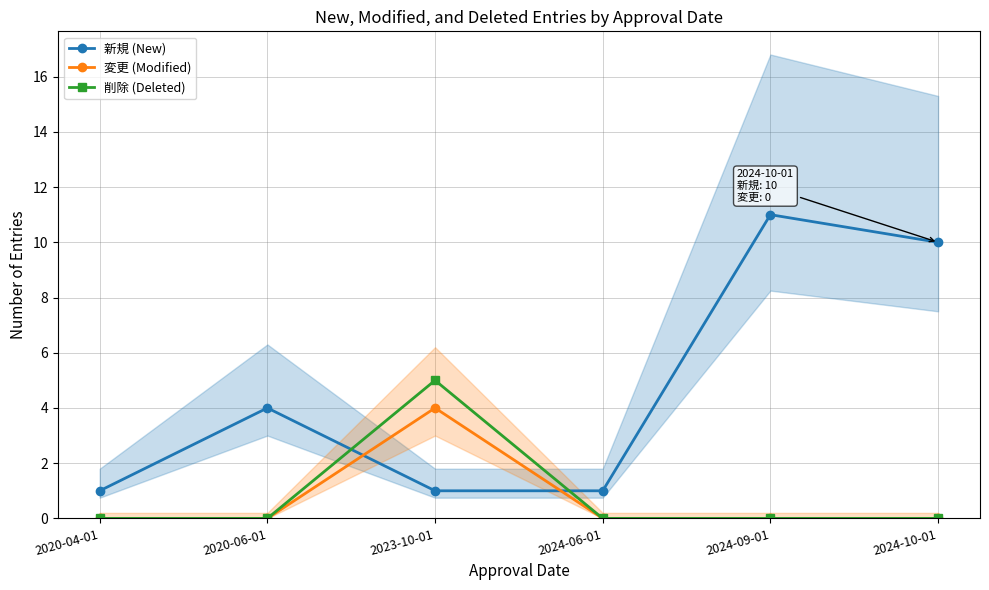

At which category is the sum across all series the highest?

2024-09-01